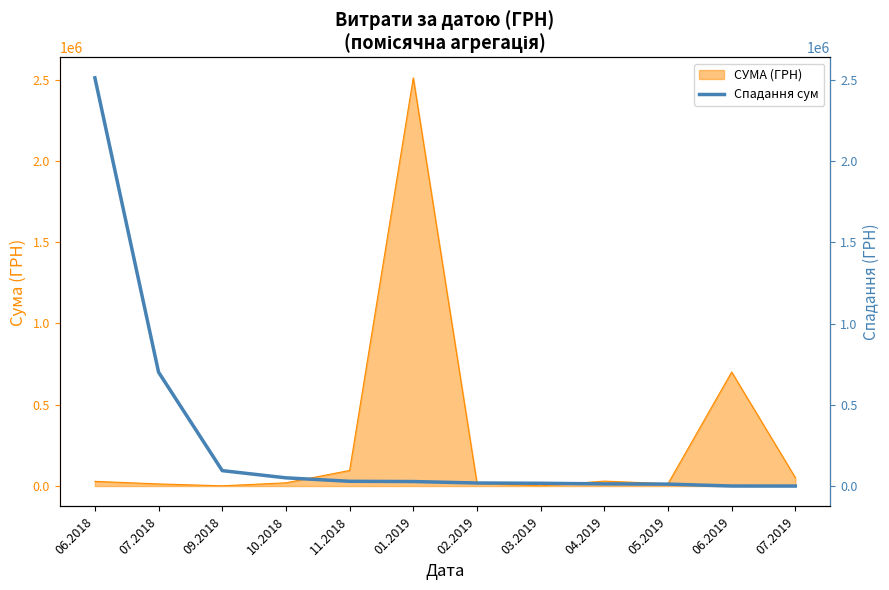

What position from the left is 01.2019?

6